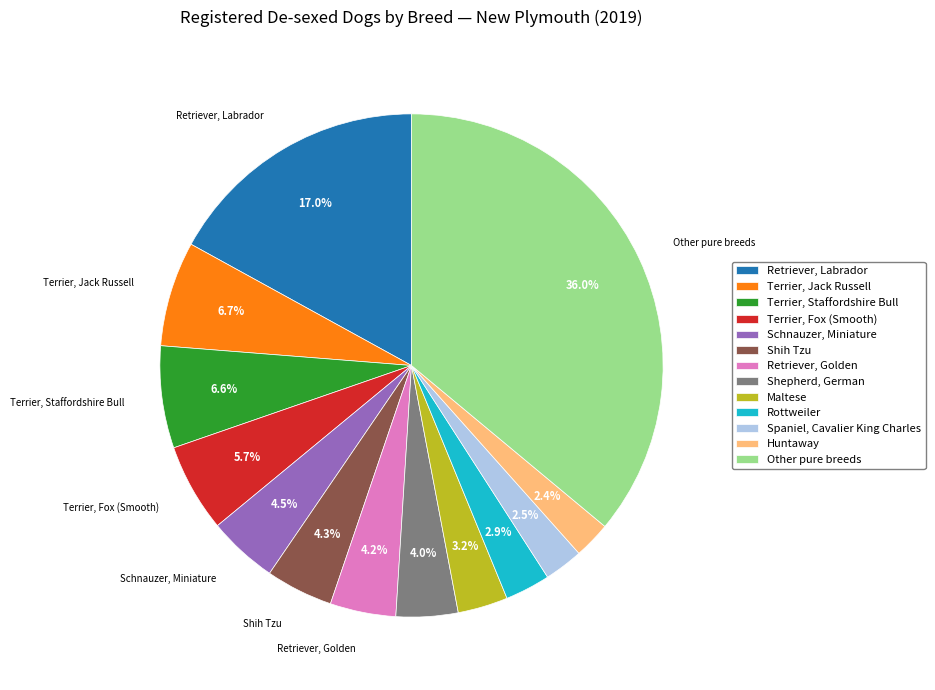

How many slices are in this pie chart?

13